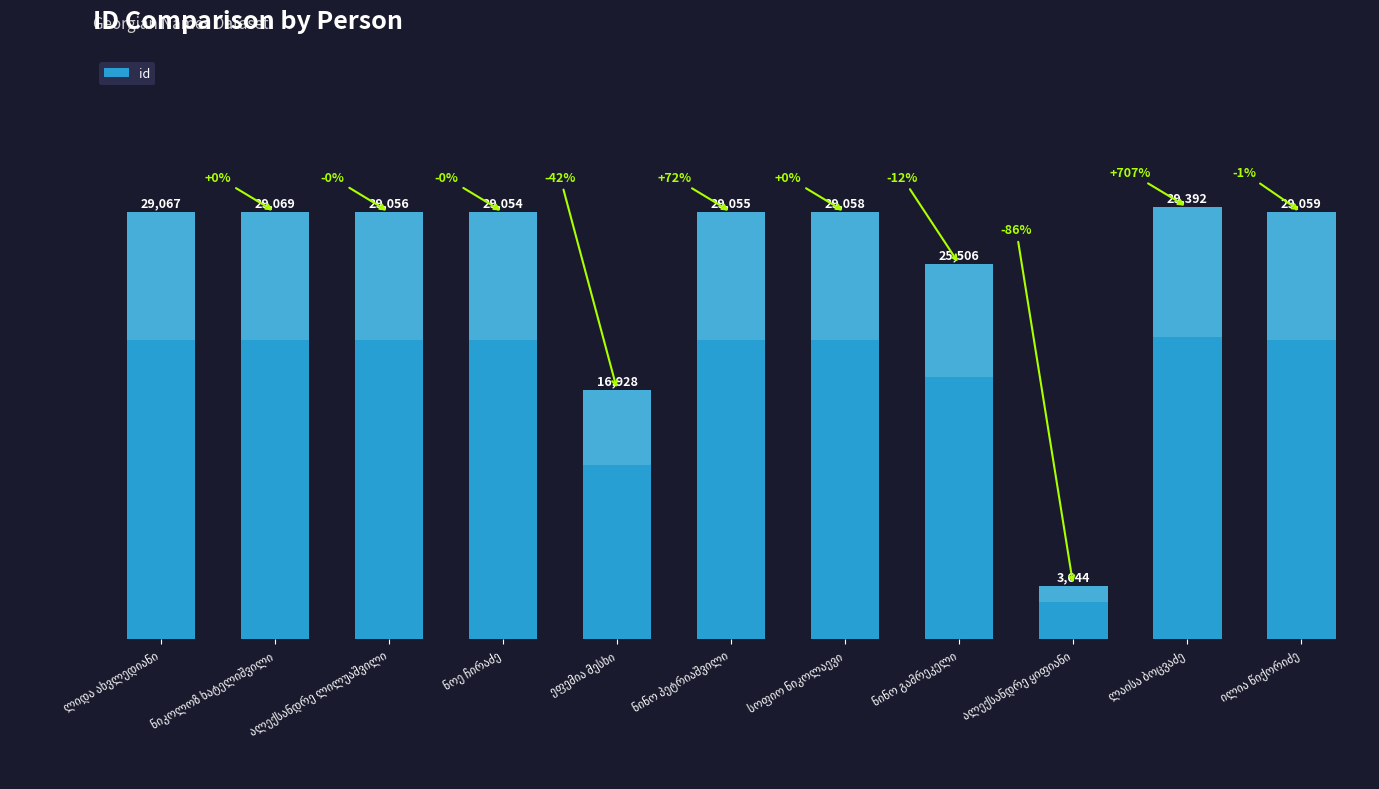

What is the difference between the maximum and second lowest values?

12464